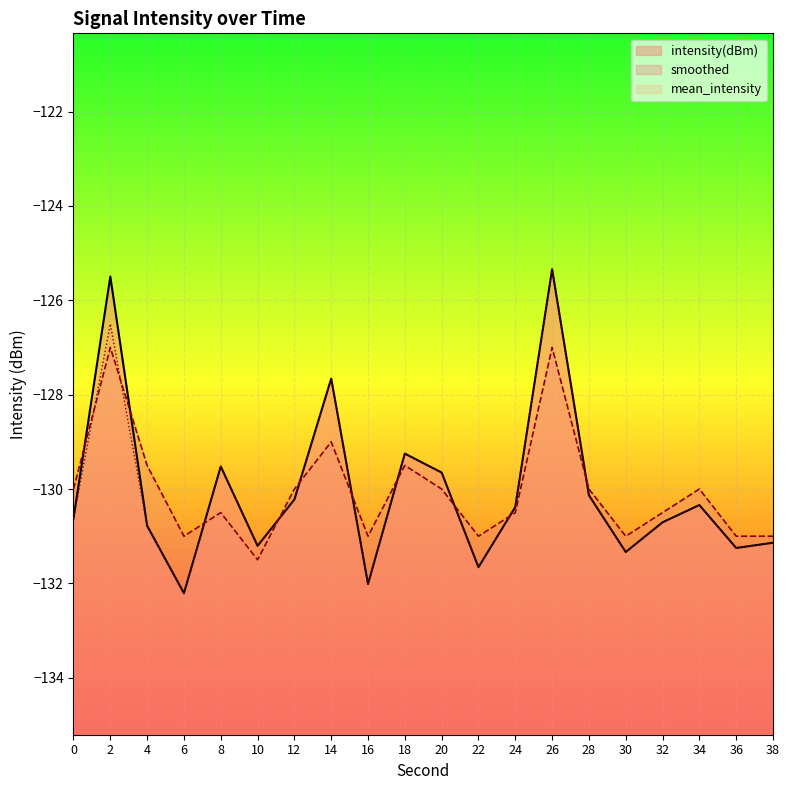

How many values in the intensity(dBm) series exceed -130?

6